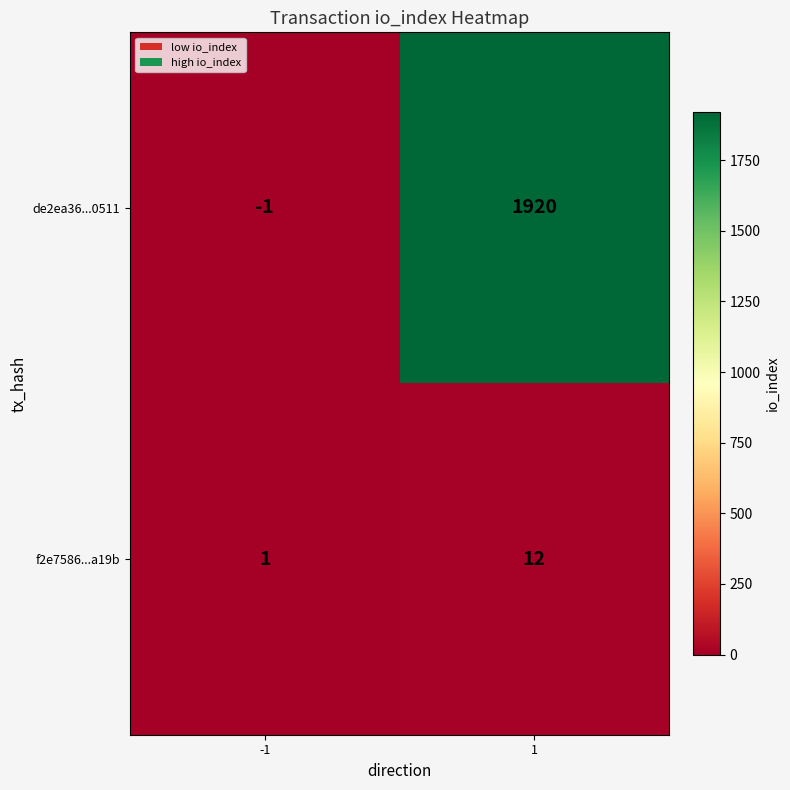

Reading right to left, transcribe all the data shown in this chart.

de2ea36...0511: 1920	-1
f2e7586...a19b: 12	1